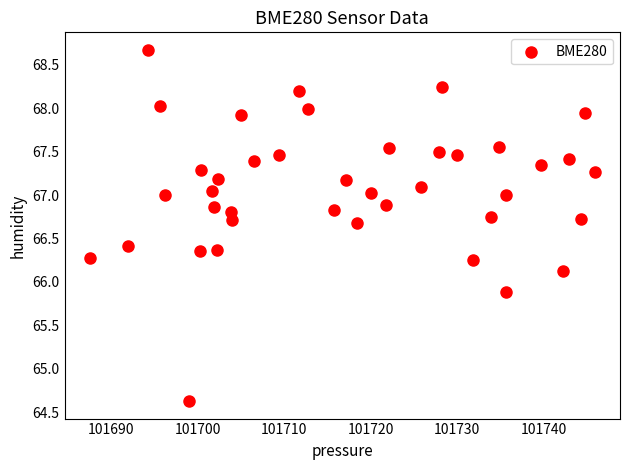

What is the range of Y values (max minus min)?

4.0